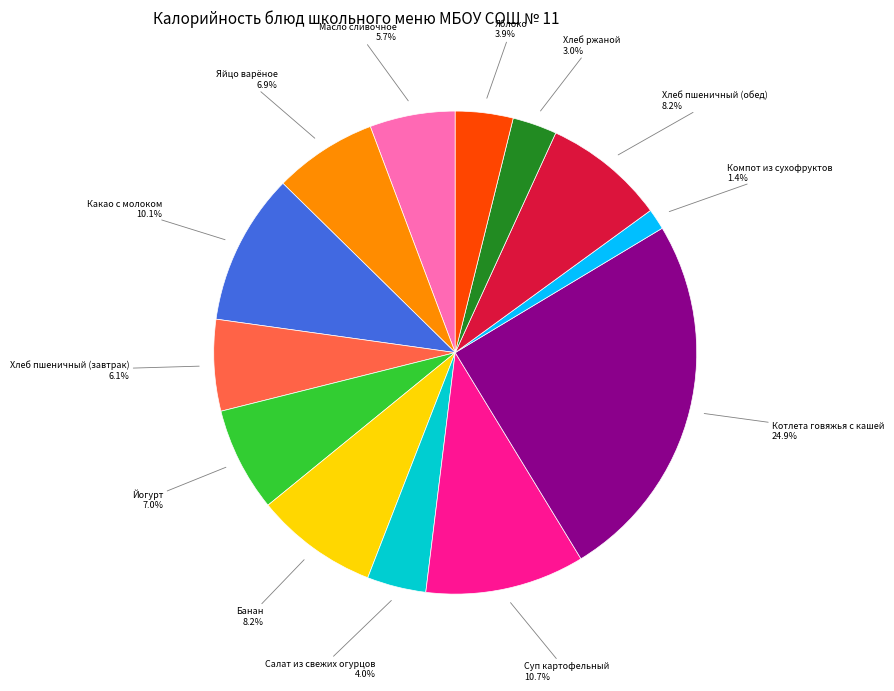

To the nearest percent, what portion does Компот из сухофруктов represent?

1%